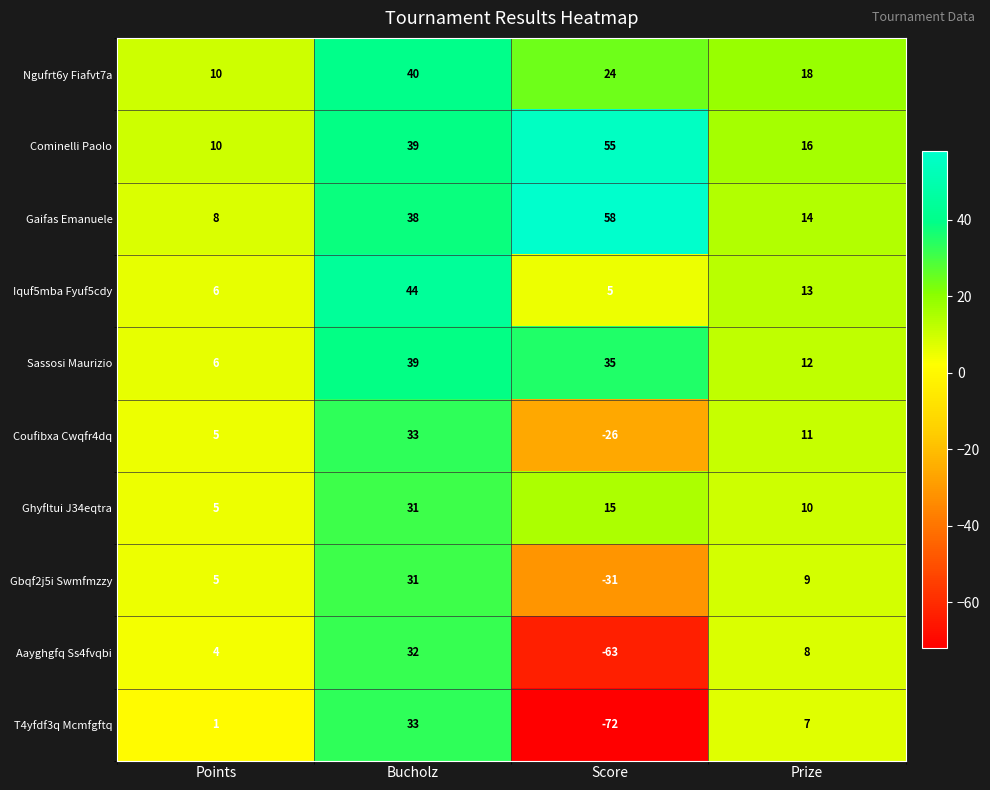

The Ghyfltui J34eqtra series shows 21 at Score. True or false?

False